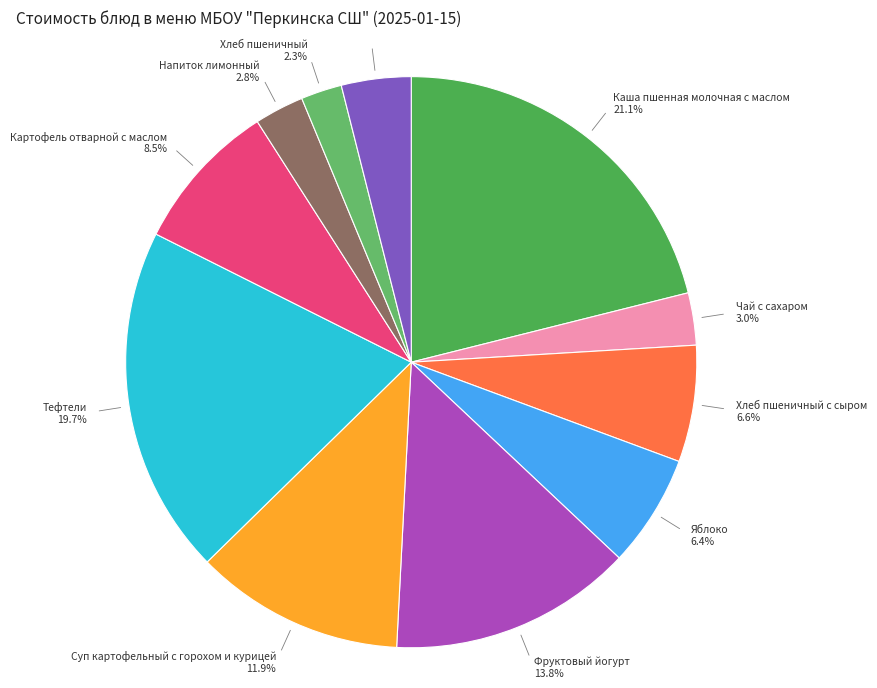

How many slices are in this pie chart?

11